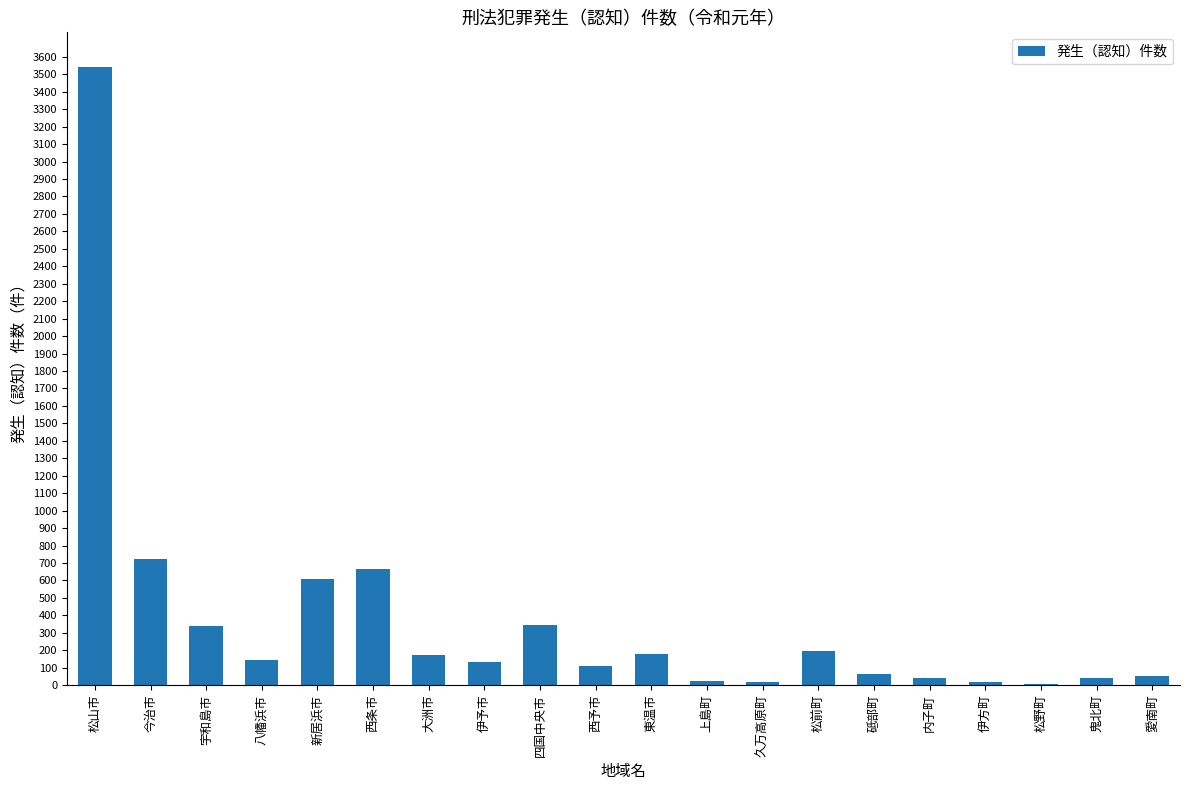

Which has a higher value, 上島町 or 大洲市?

大洲市